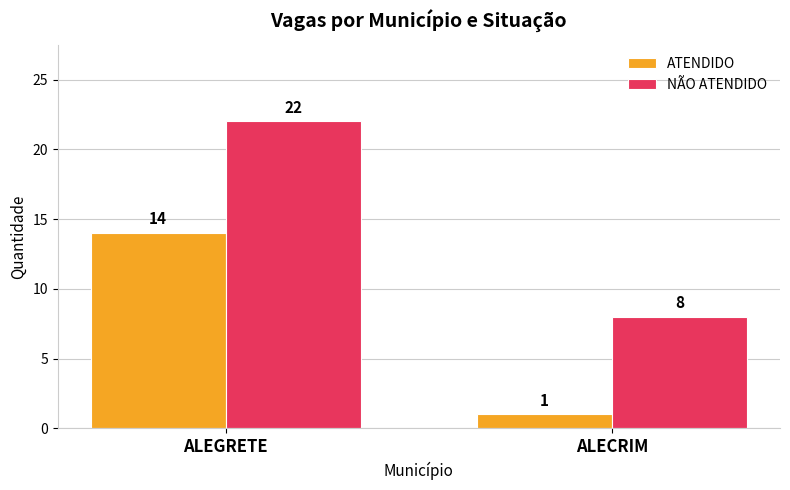

What is the sum of the ATENDIDO values at ALECRIM and ALEGRETE?

15